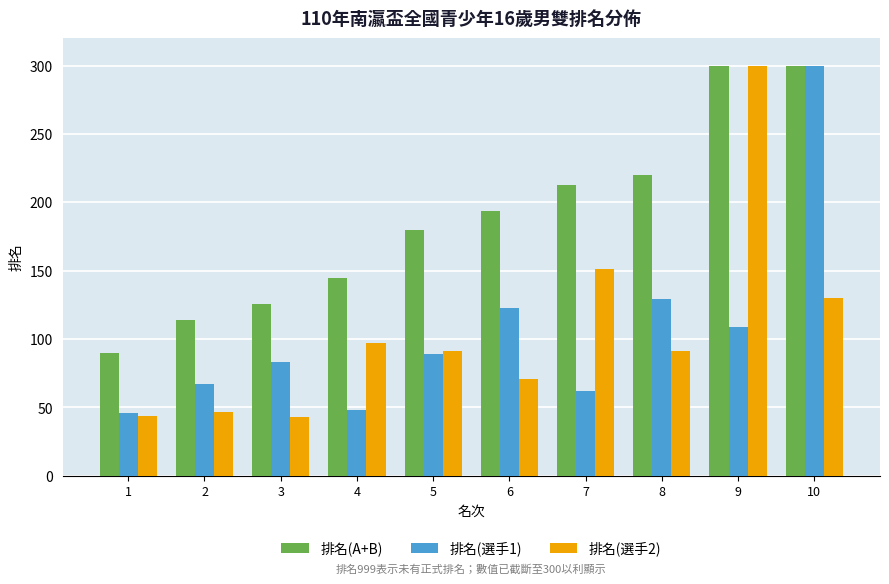

Where is 排名(A+B) nearest to the value 195?

6